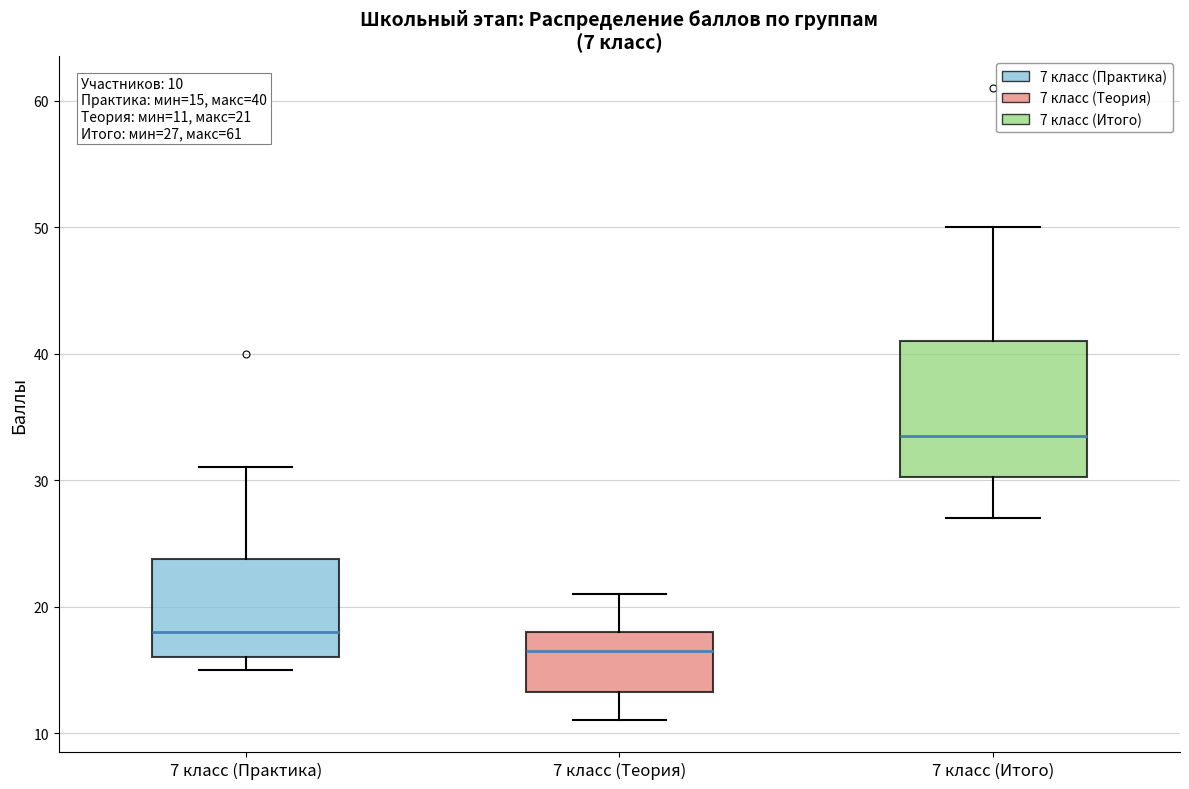

Comparing the boxes themselves (not the whiskers), which one is the tallest?

7 класс (Итого)